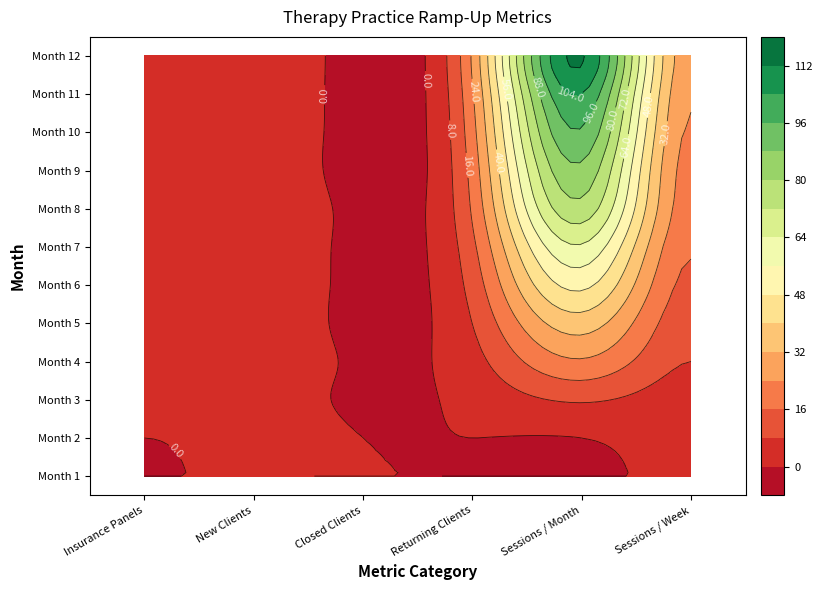

What is the average value of the Month 2 series?

4